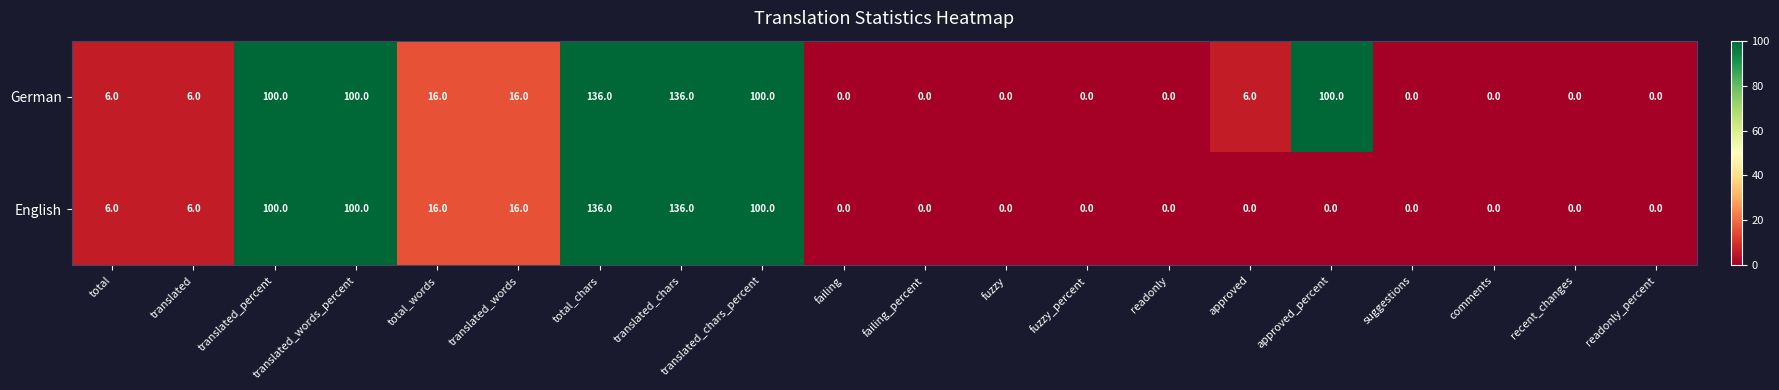

How many series are shown in this chart?

2